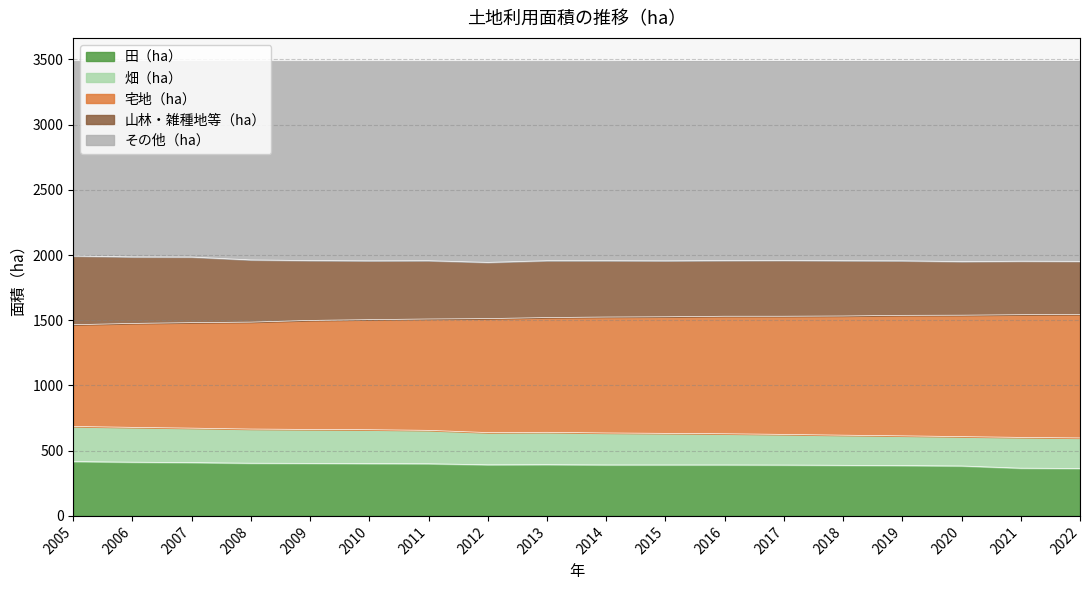

Which category has the lowest value across all series?

2022